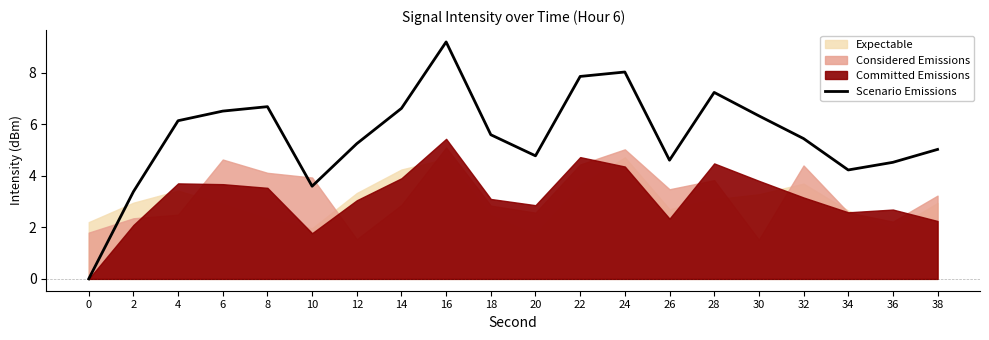

What is the highest value of the Scenario Emissions series?

9.2